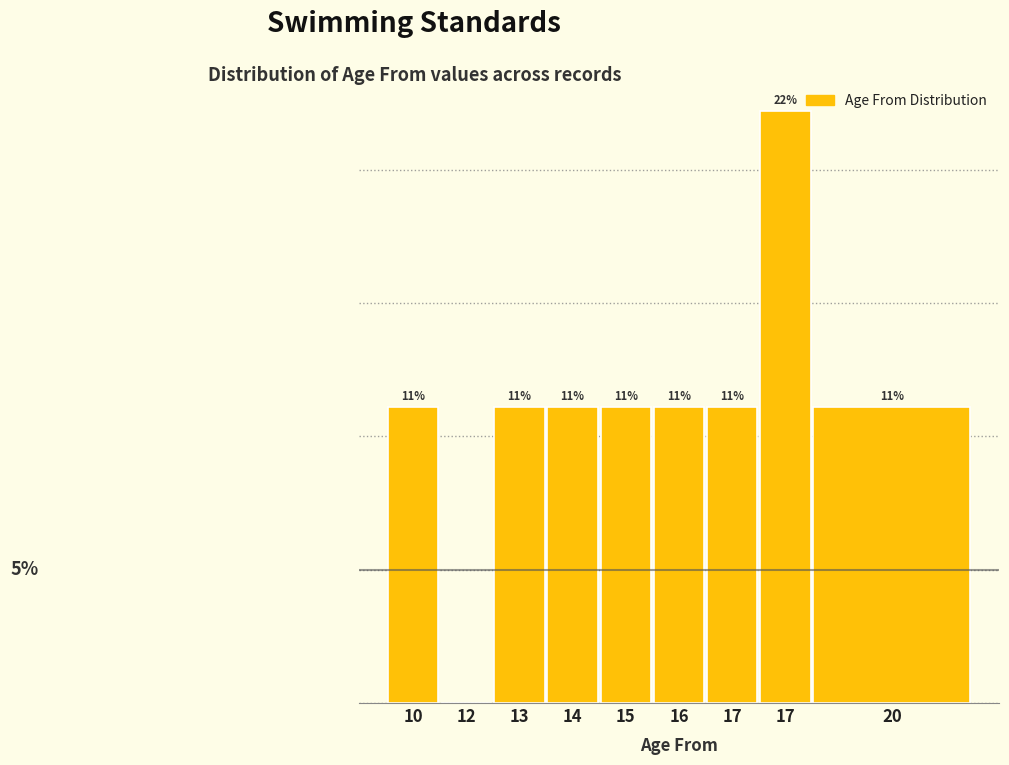

Are the bars horizontal?

No